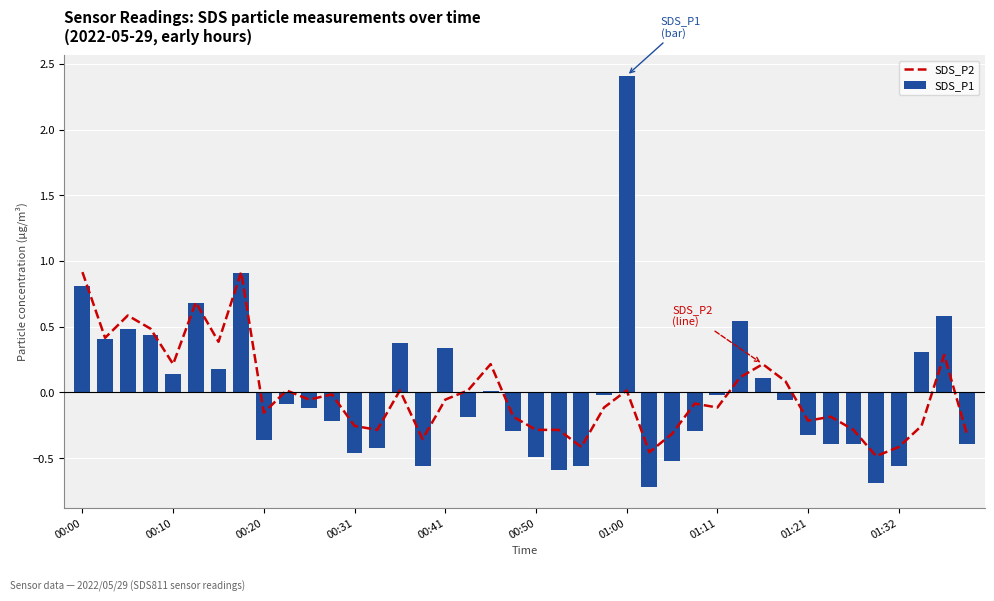

Where does the SDS_P1 series first go above 0?

00:00